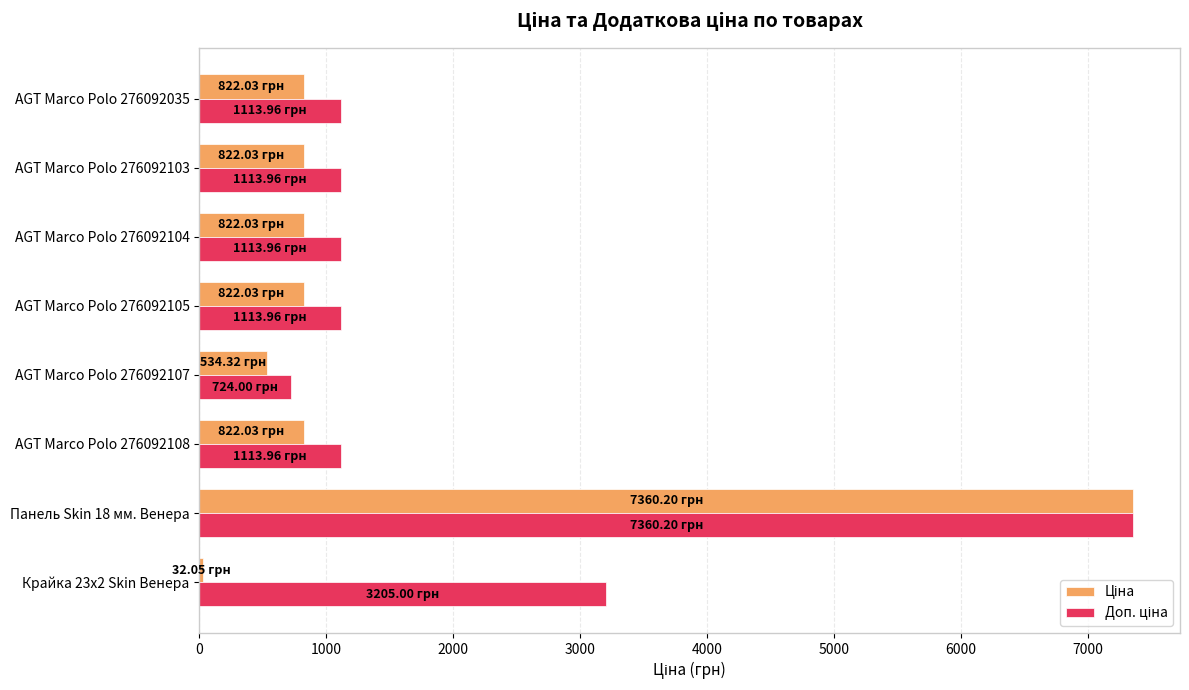

At which category is the sum across all series the highest?

Панель Skin 18 мм. Венера